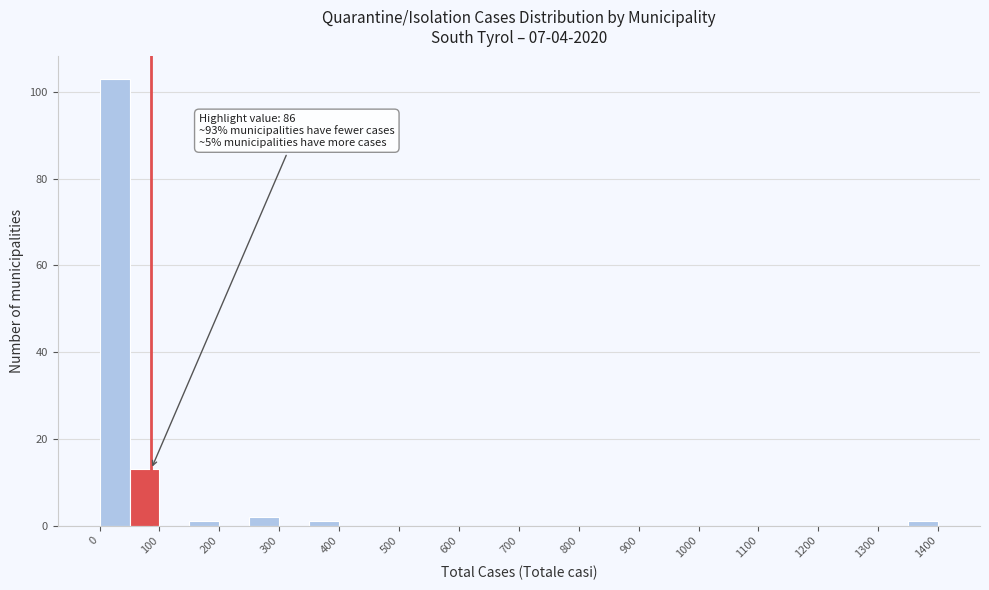

Which range on the x-axis has the tallest bar?

0 to 50